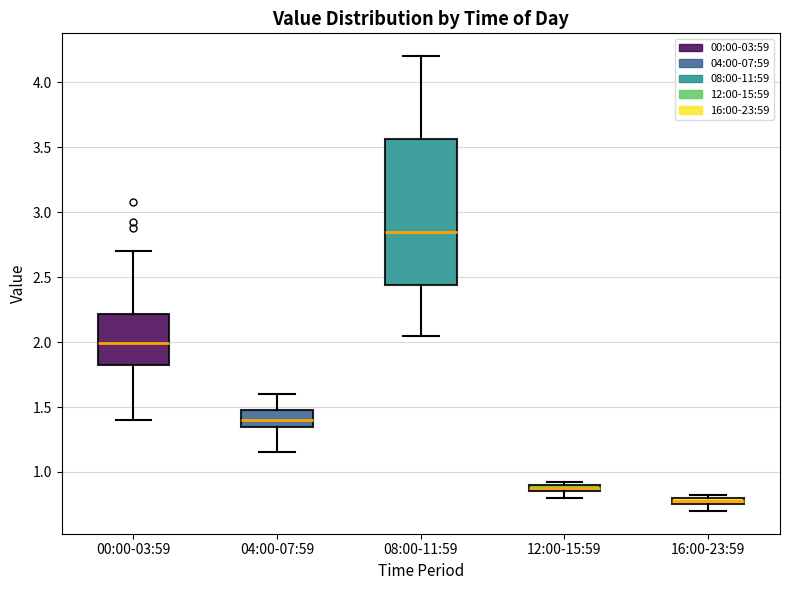

Which box is the tallest, from its lower edge to its upper edge?

08:00-11:59